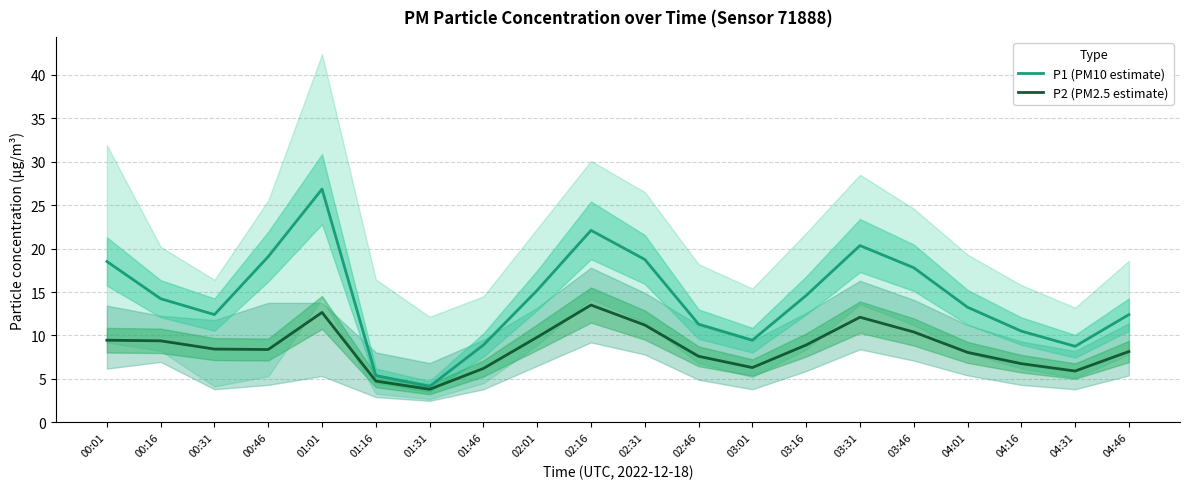

True or false: P2 (PM2.5 estimate) and P1 (PM10 estimate) intersect in this chart.

False